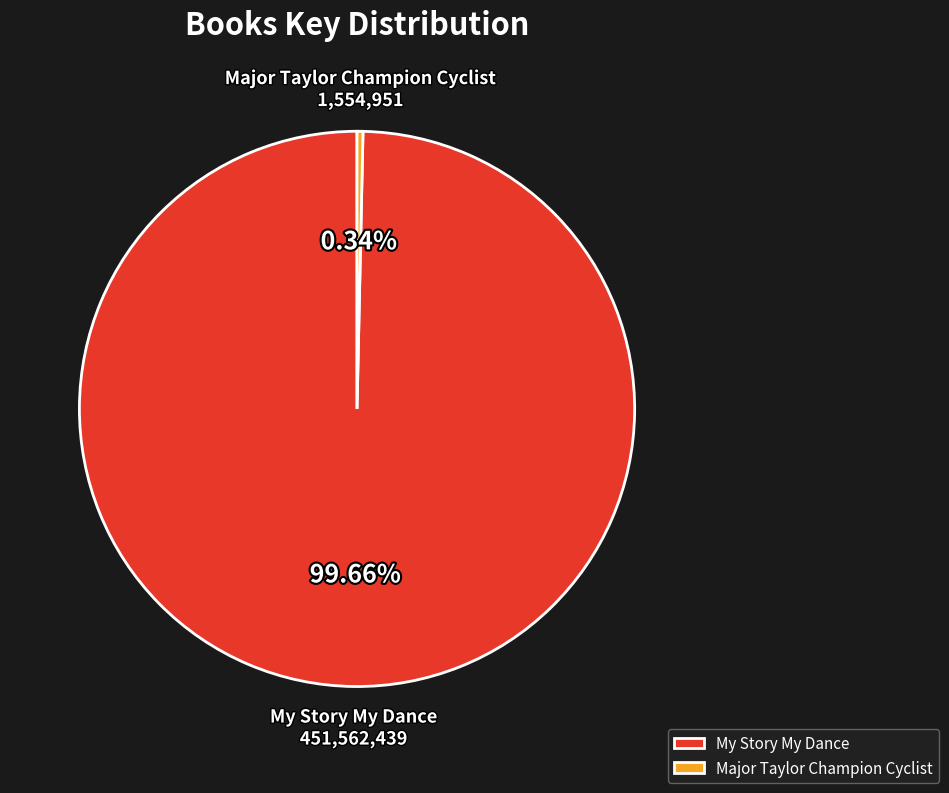

Rank the categories by value from highest to lowest.

My Story My Dance, Major Taylor Champion Cyclist